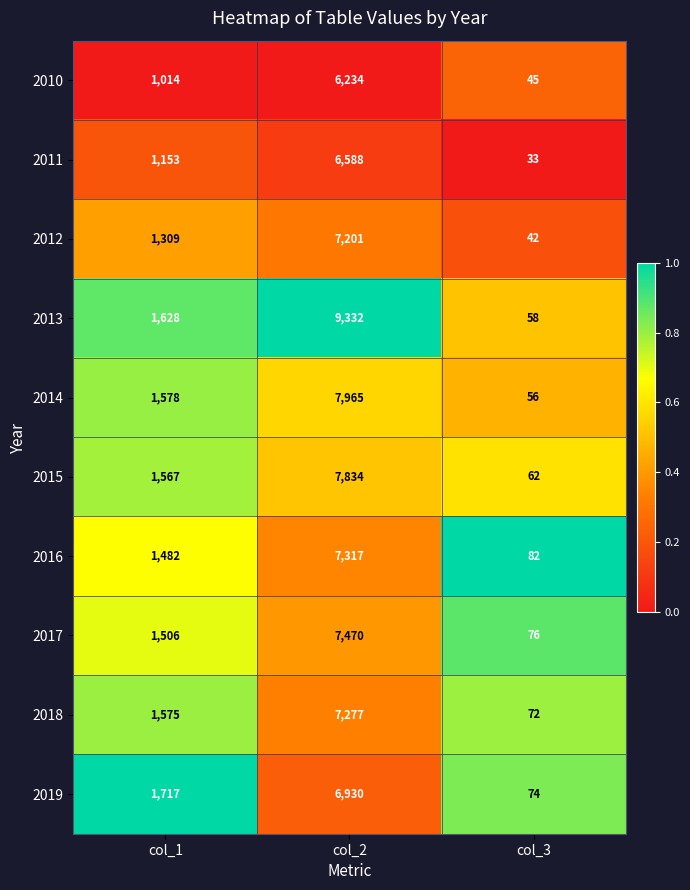

Which series has the largest range (max minus min)?

2013